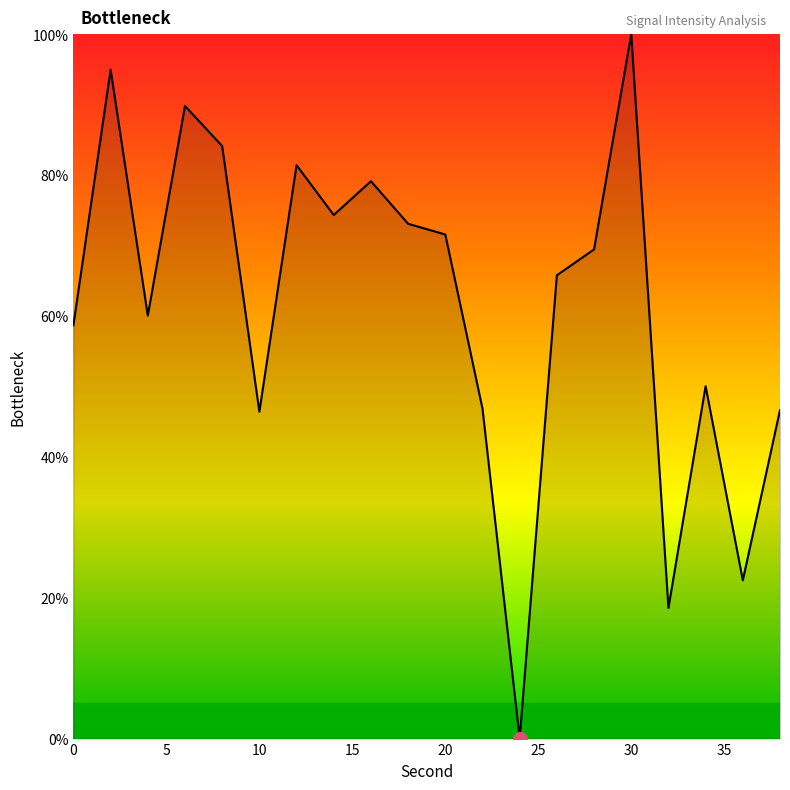

What is the difference between the maximum and minimum values?

100.0